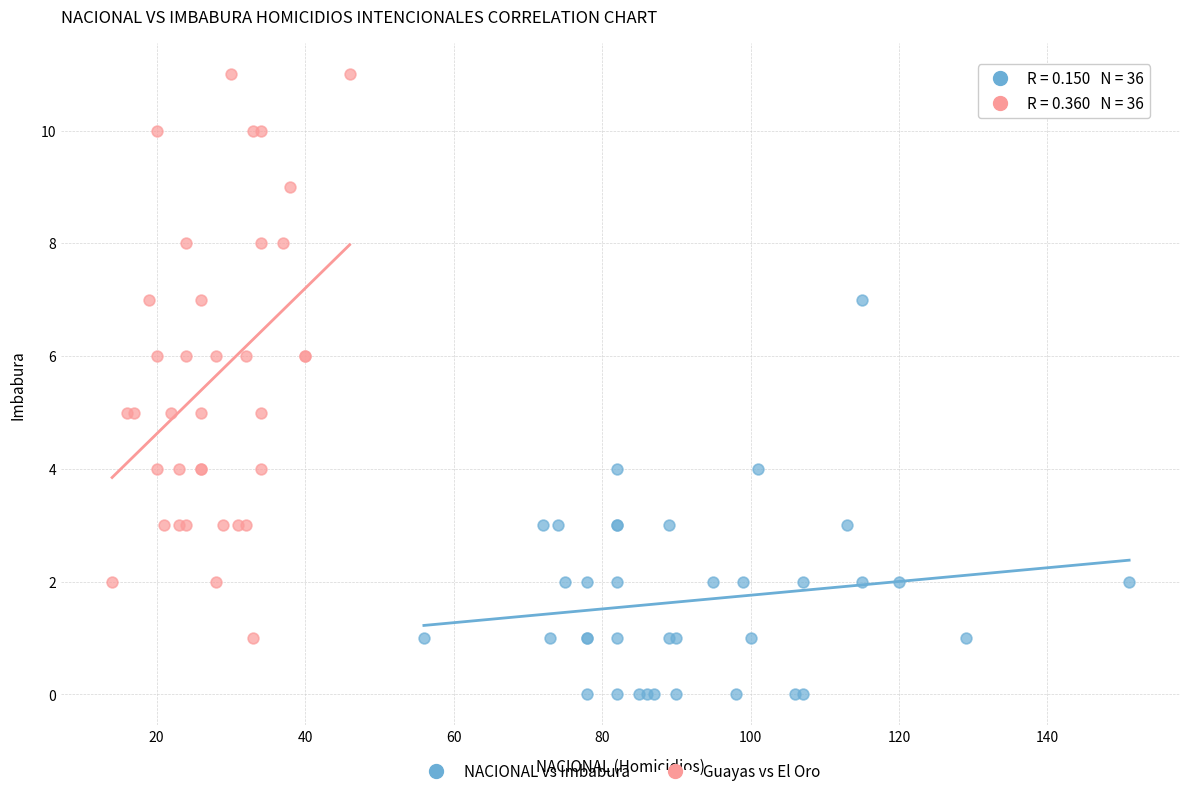

Which series has the largest Y range (max minus min)?

Guayas vs El Oro